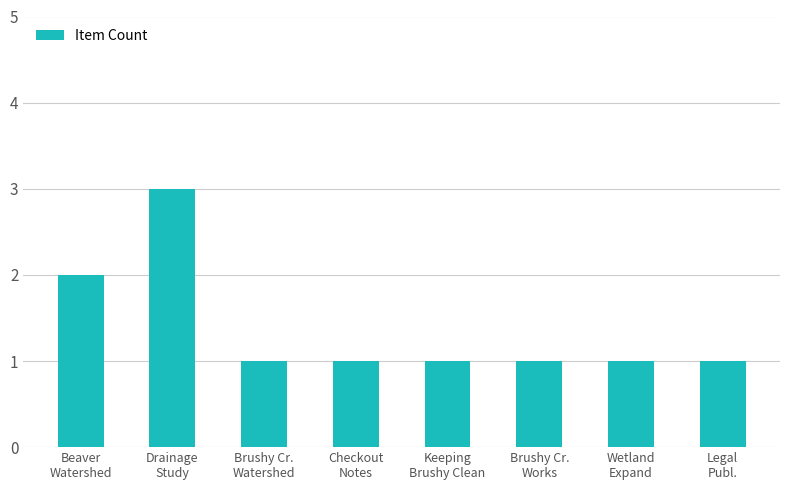

Reading left to right, transcribe all the data shown in this chart.

Beaver
Watershed=2	Drainage
Study=3	Brushy Cr.
Watershed=1	Checkout
Notes=1	Keeping
Brushy Clean=1	Brushy Cr.
Works=1	Wetland
Expand=1	Legal
Publ.=1